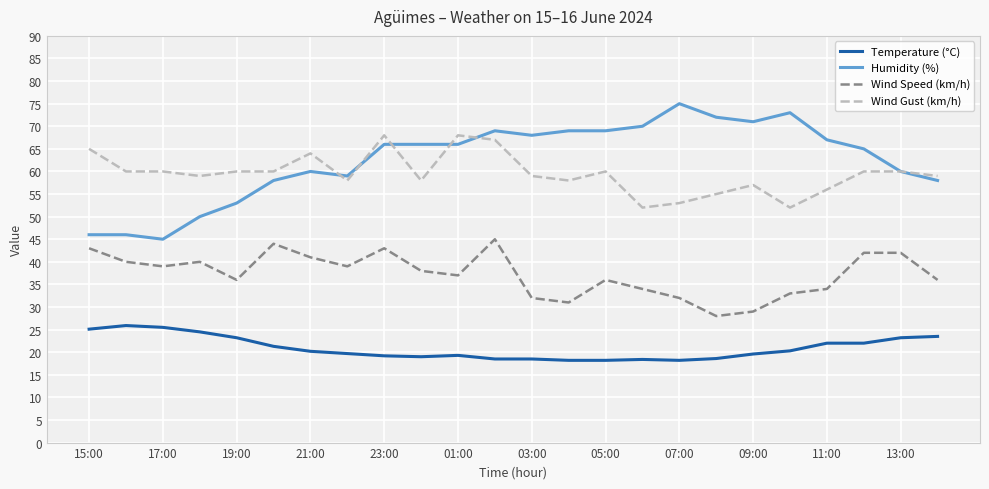

True or false: Temperature (°C) and Wind Gust (km/h) intersect in this chart.

False